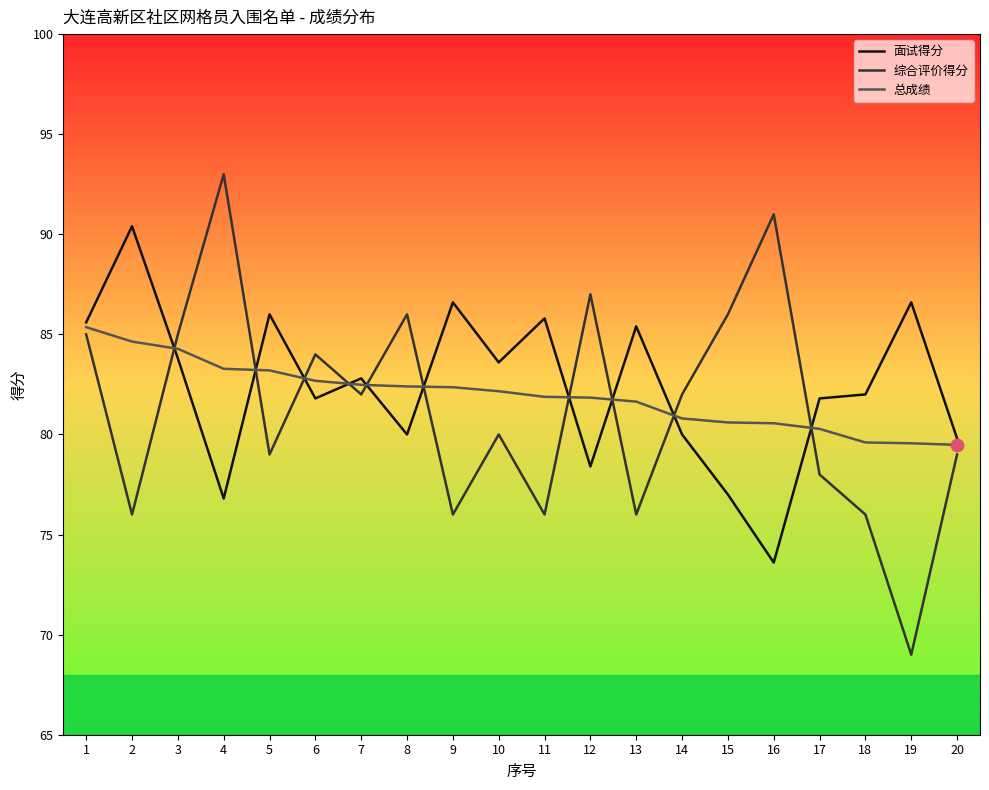

What is the difference between the highest and lowest values at 14?

2.0